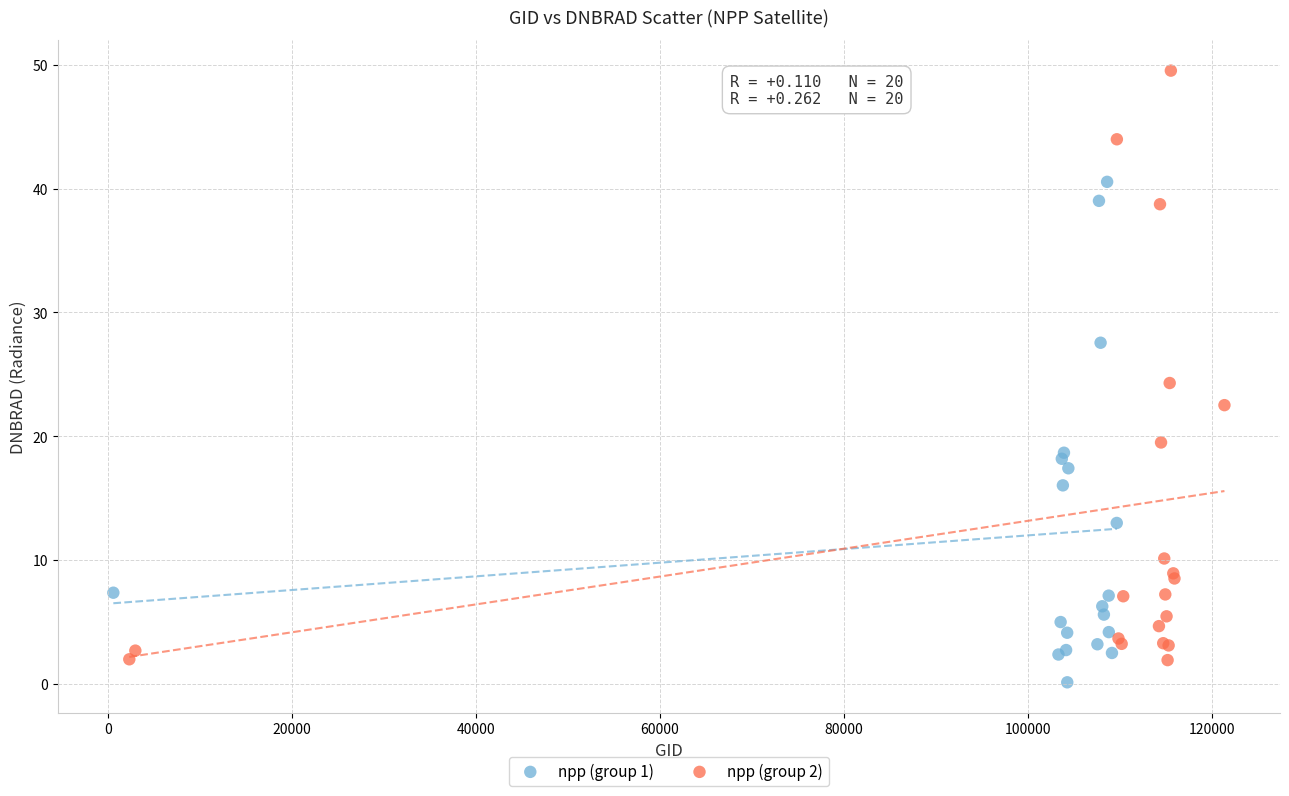

Which series has the largest Y range (max minus min)?

npp (group 2)